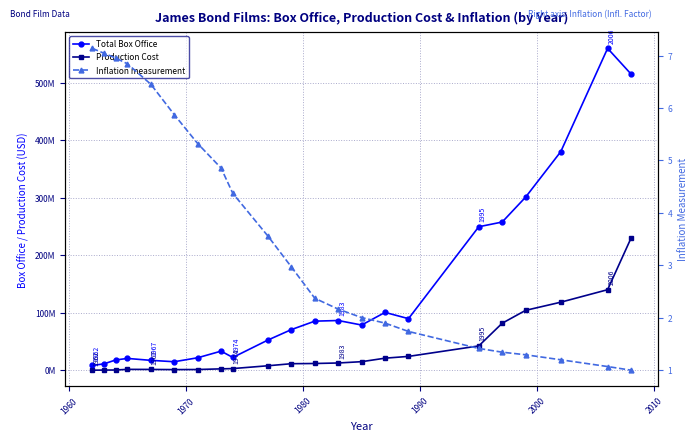

How many values in the Total Box Office series are below 78753618?

11